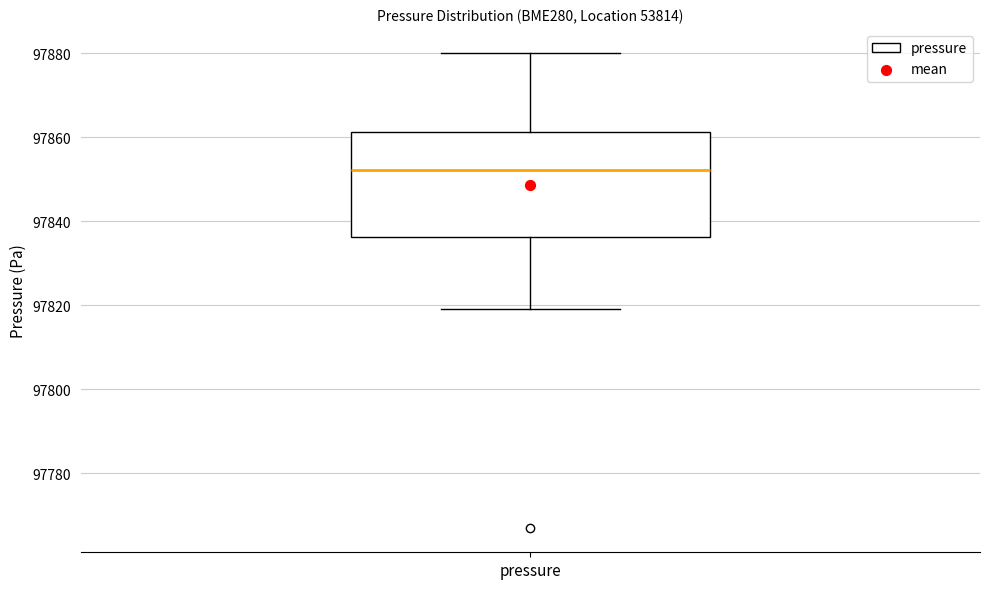

Transcribe this box plot: give where the median line is, the range the box spans, and where the two whiskers end, as read against the y-axis. The values are not printed on the chart, so give them approximately, as read against the axis.

median 97852, box 97836 to 97862, whiskers 97820 to 97880